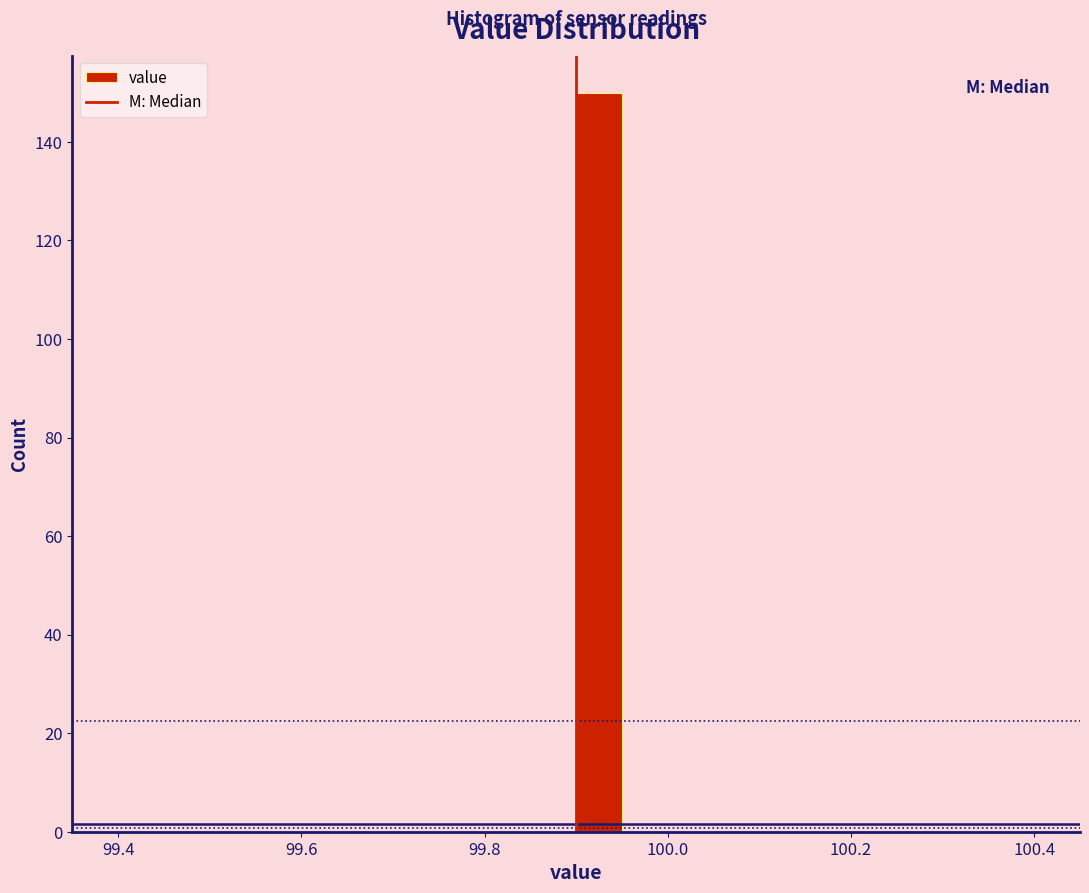

Around what value on the x-axis is the tallest bar? Give the approximate position of its centre, as read against the axis.

99.92